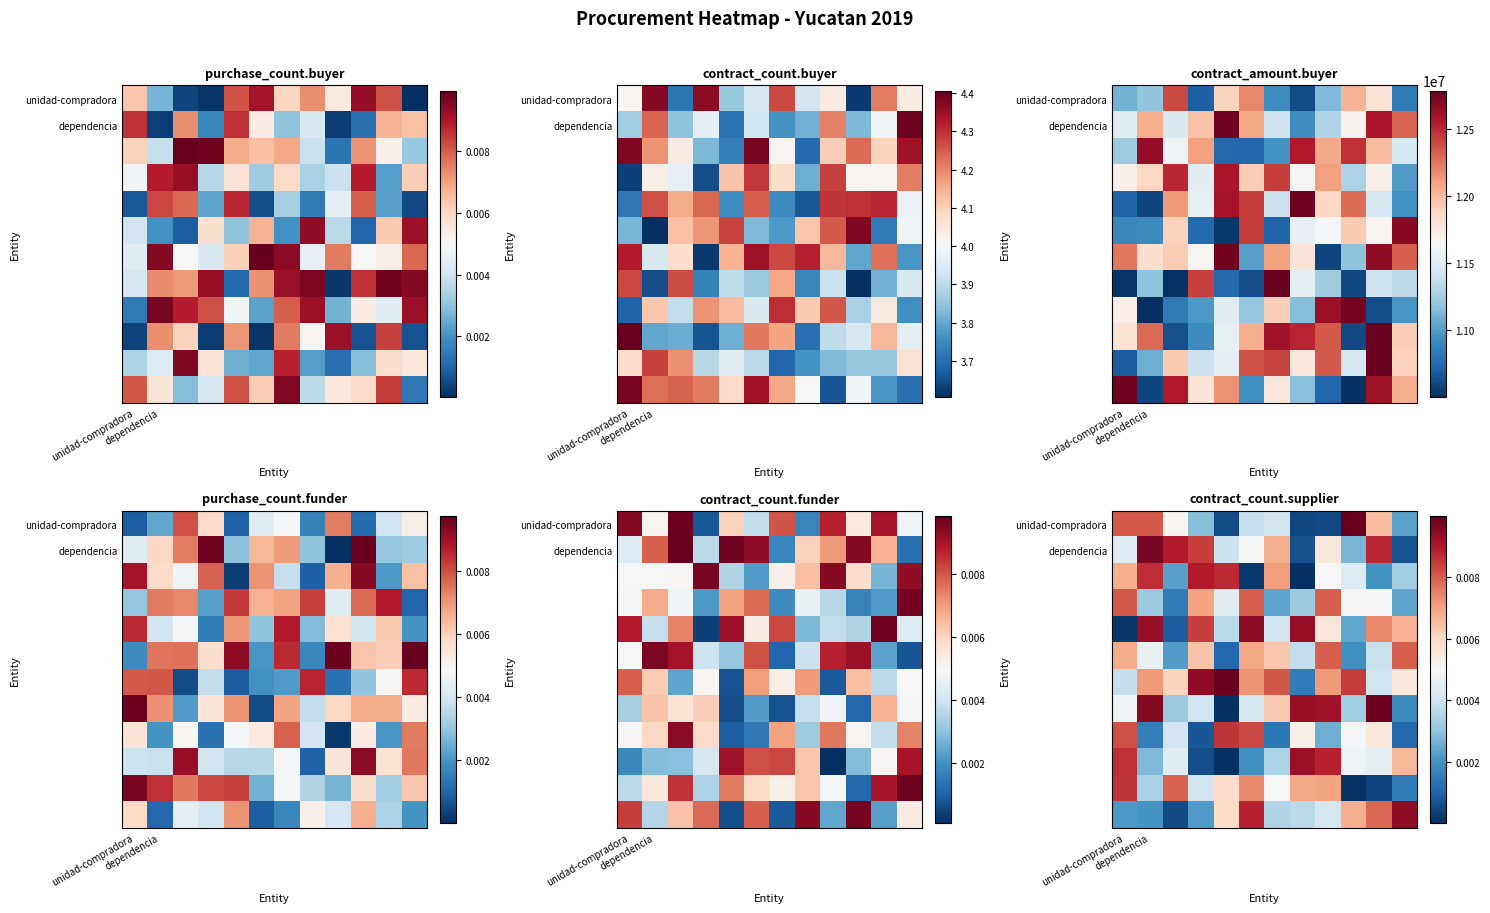

Count the number of categories in the chart.

12